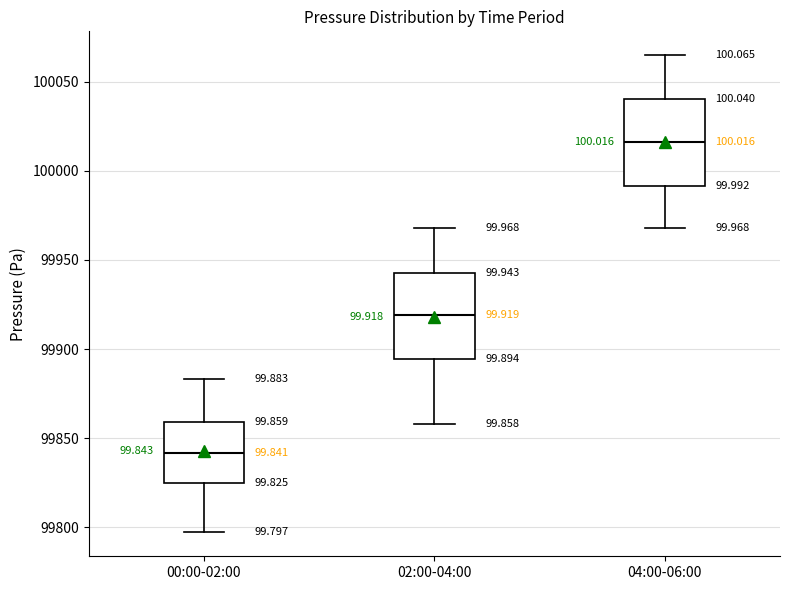

Which box has the highest median line?

04:00-06:00